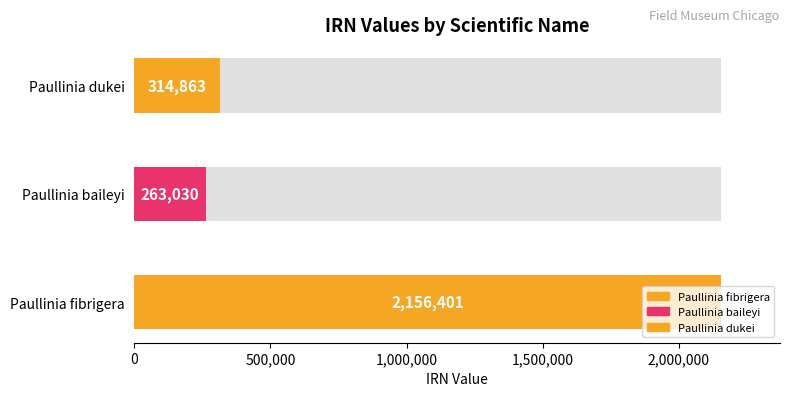

How many categories are shown in the chart?

3